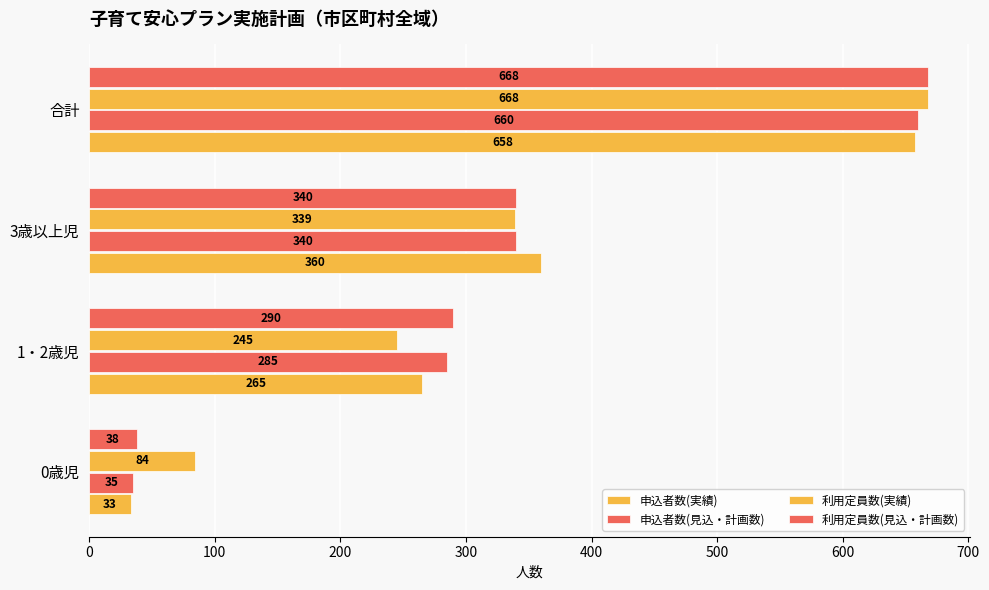

What is the difference between the maximum and second lowest values in the 利用定員数(見込・計画数) series?

378